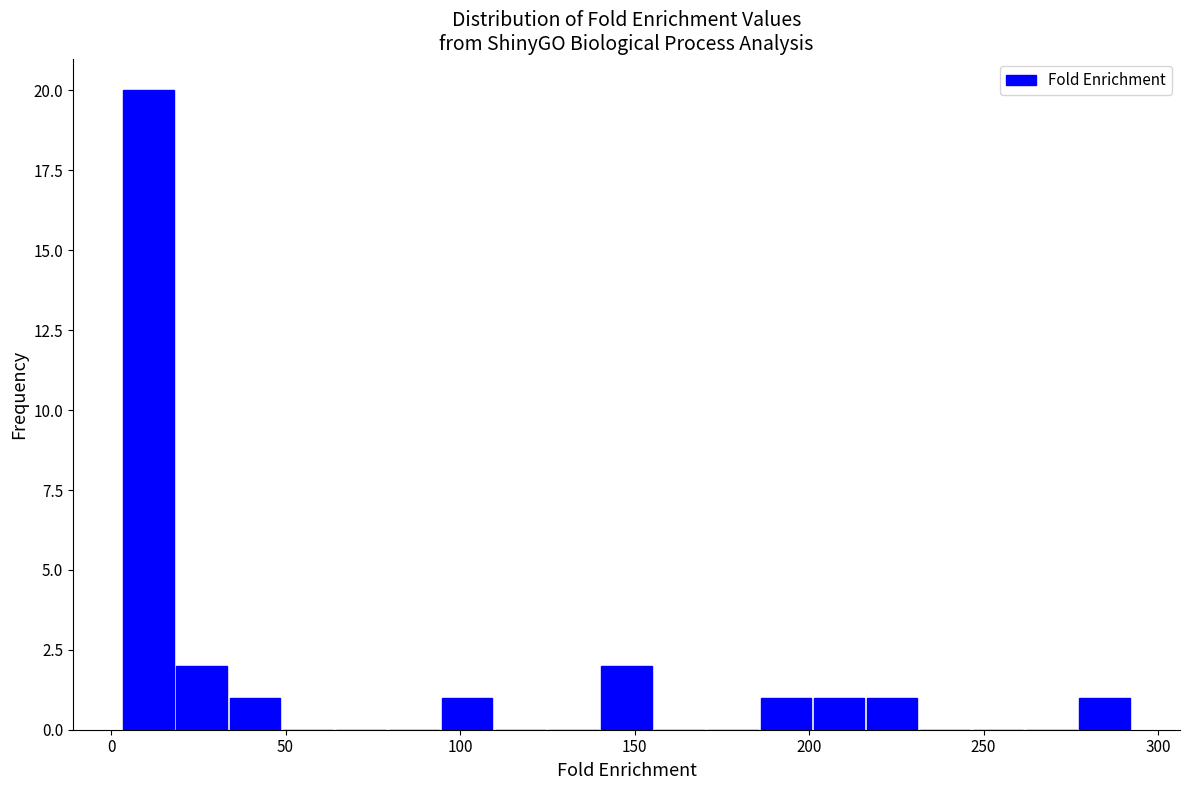

Around what value on the x-axis is the tallest bar? Give the approximate position of its centre, as read against the axis.

10